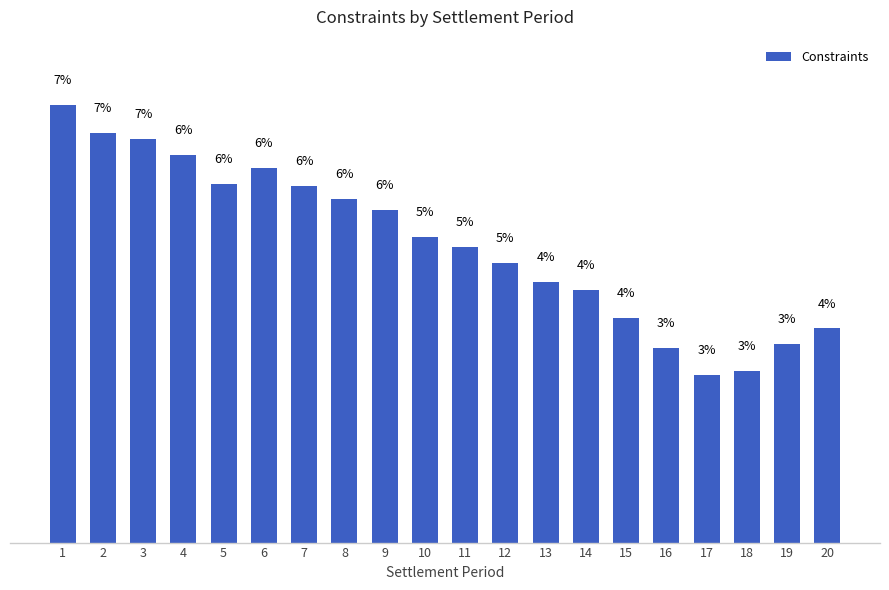

Are the bars horizontal?

No